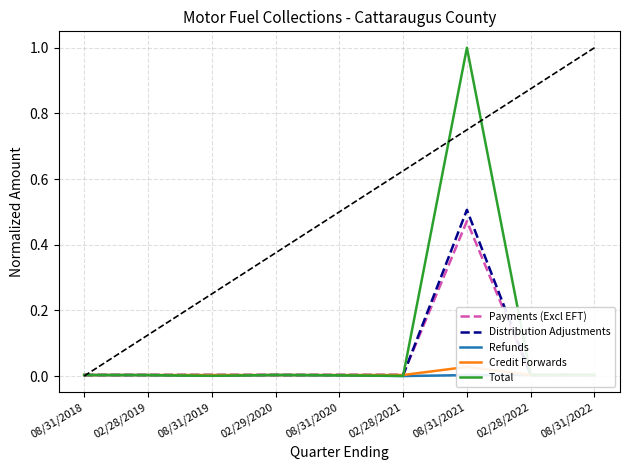

How many data points does each series have?

9